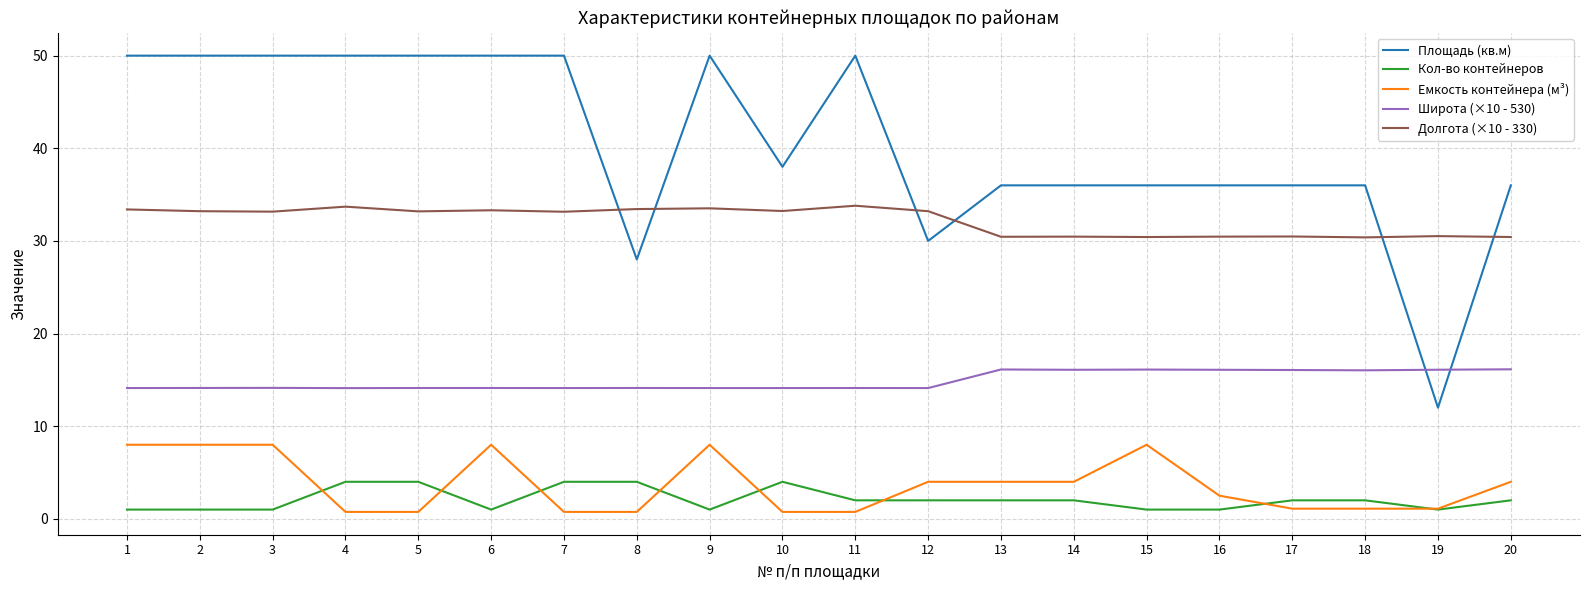

Is it true that Широта (×10 - 530) equals 16.1 at 15?

True